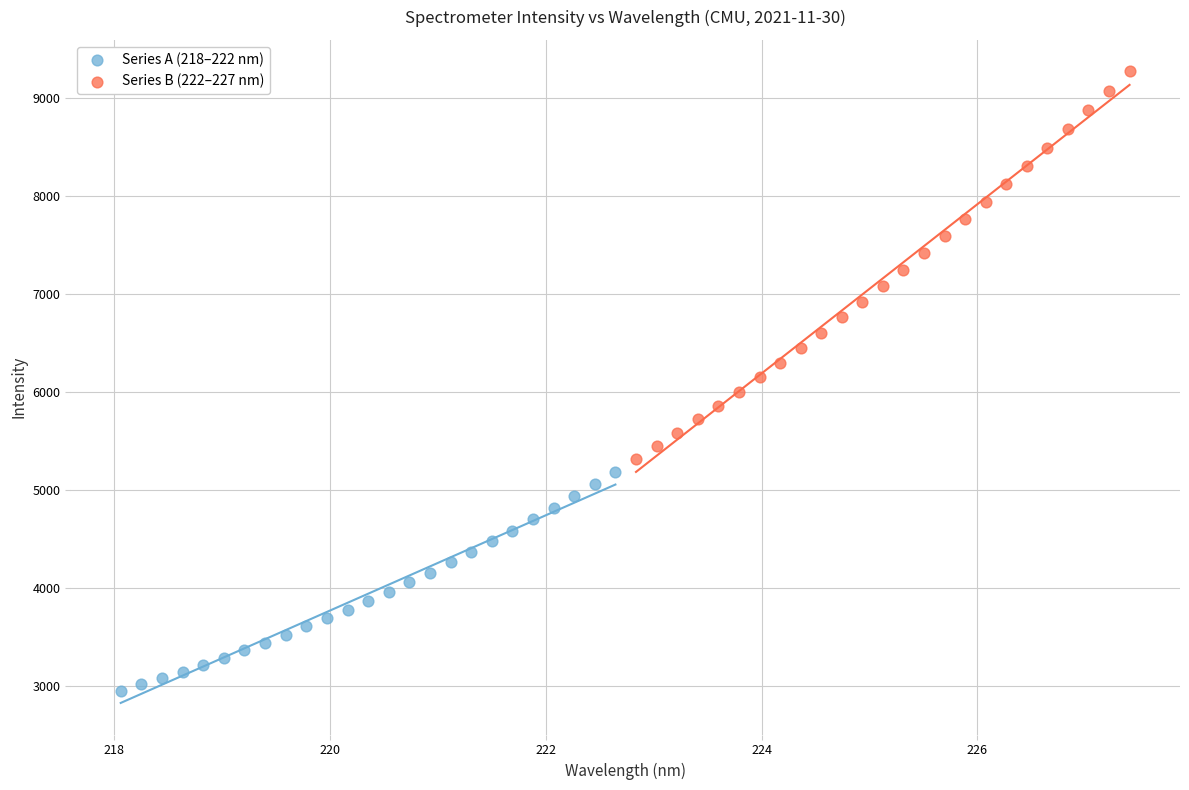

Which series has the largest Y range (max minus min)?

Series B (222–227 nm)